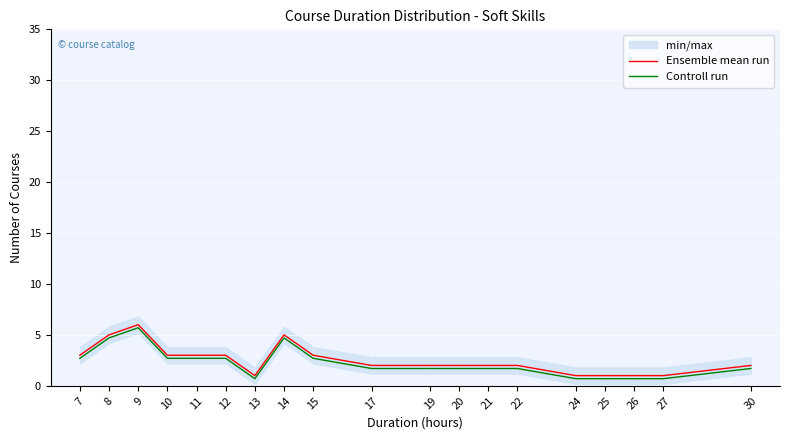

How many values in the Ensemble mean run series exceed 2?

8